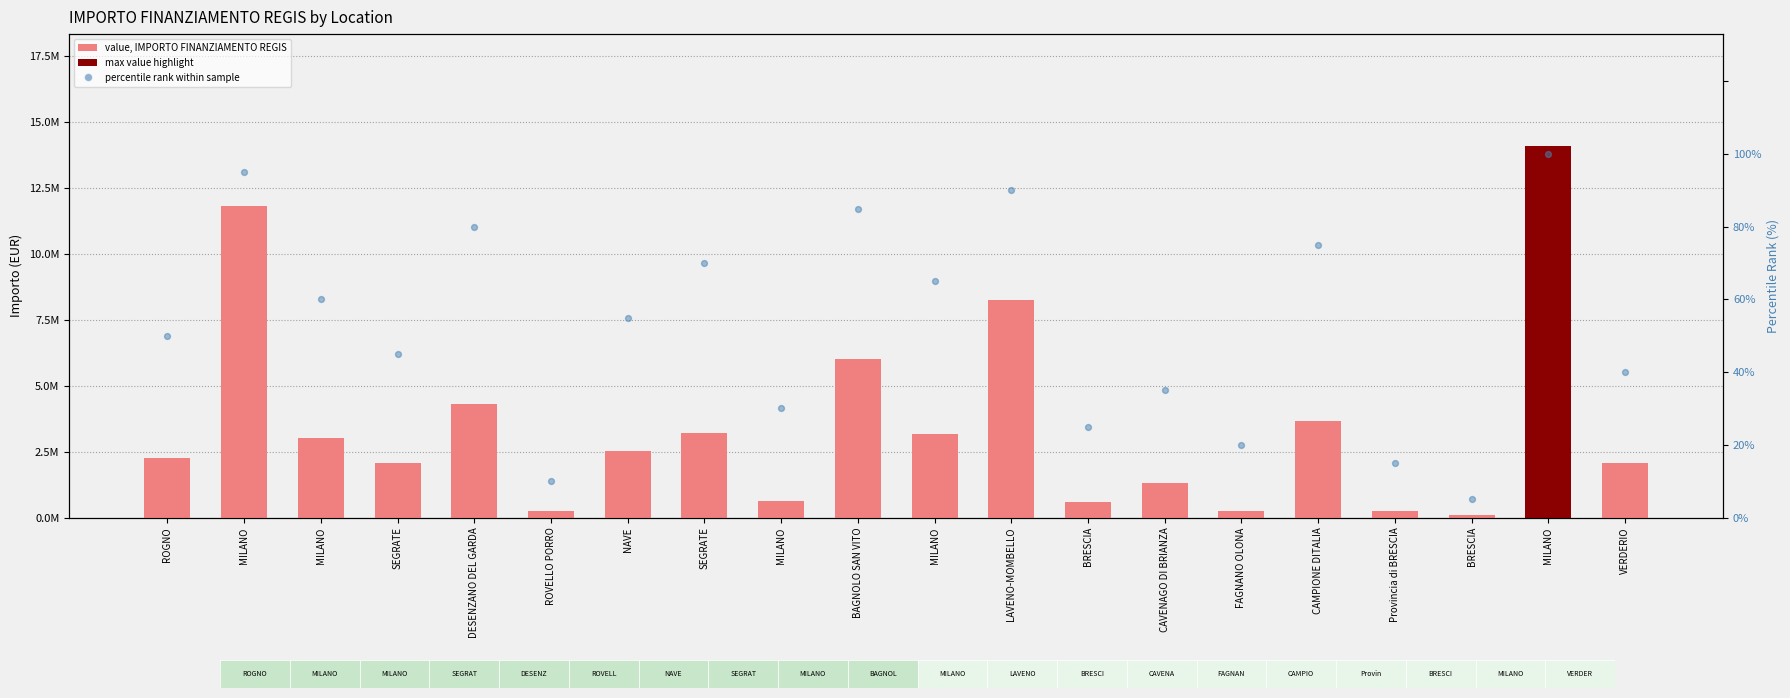

Which series contains the highest Y value?

IMPORTO FINANZIAMENTO REGIS